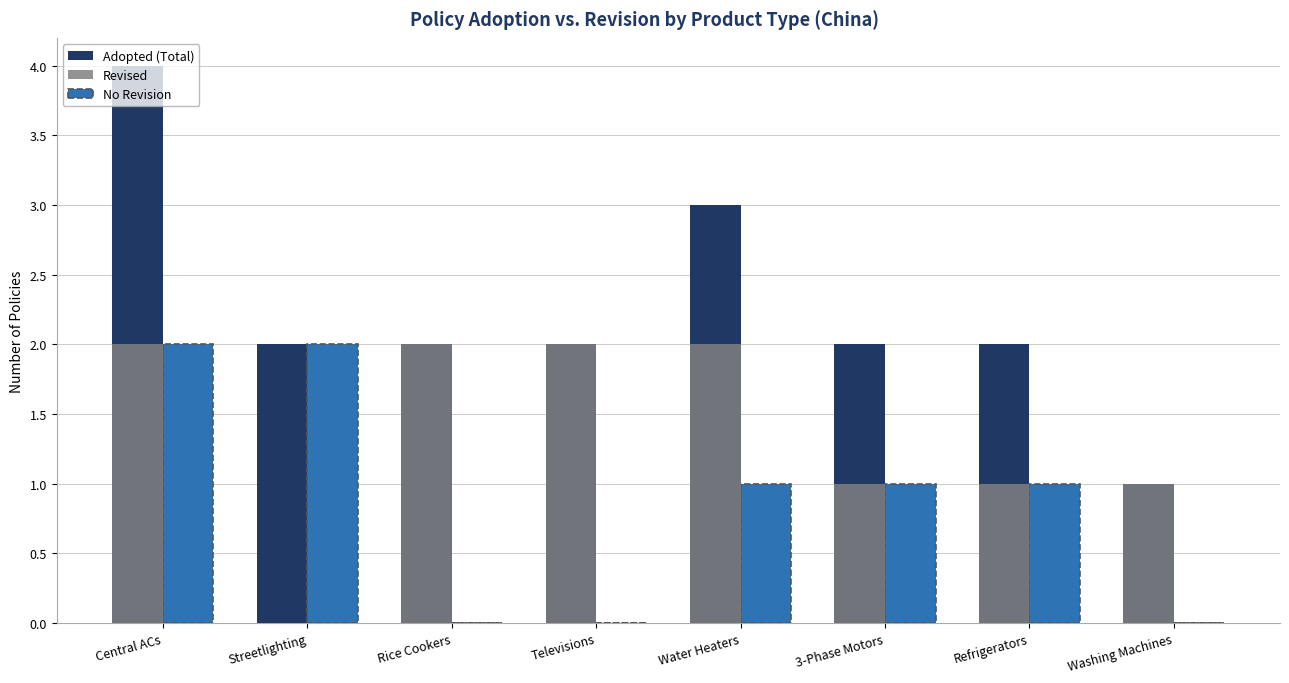

Are the bars horizontal?

No